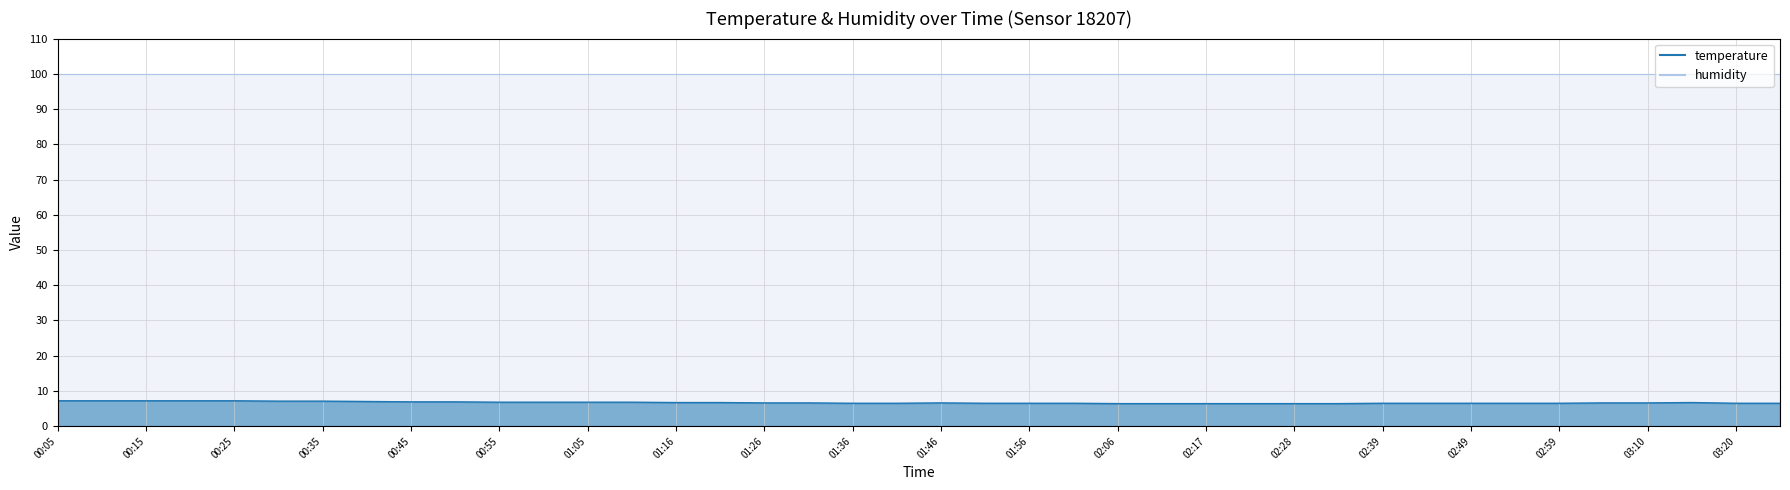

List the labels in order of value, largest first.

00:05, 00:10, 00:15, 00:20, 00:25, 00:30, 00:35, 00:40, 00:45, 00:50, 00:55, 01:00, 01:05, 01:11, 01:16, 01:21, 03:15, 01:26, 01:31, 01:46, 03:04, 03:10, 01:36, 01:41, 01:51, 01:56, 02:01, 02:39, 02:44, 02:49, 02:54, 02:59, 03:20, 03:25, 02:06, 02:11, 02:17, 02:22, 02:28, 02:34